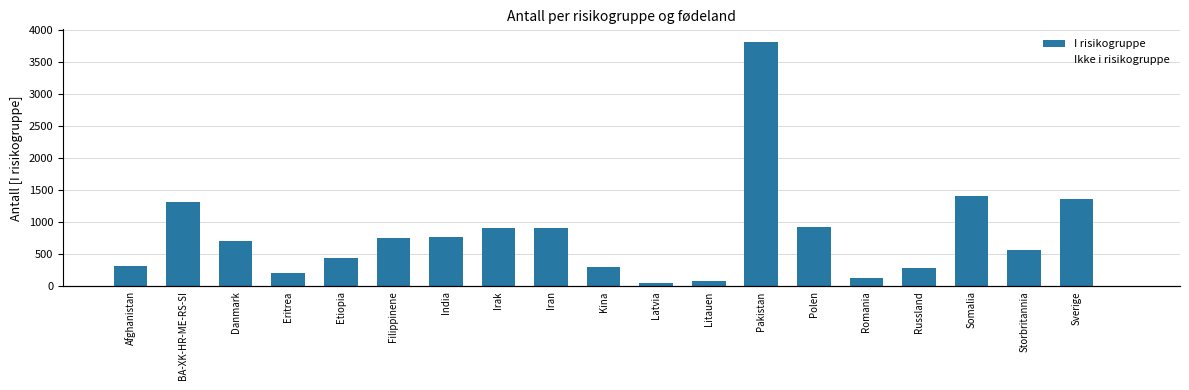

What is the value of the I risikogruppe bar at the 11th from the left?

55